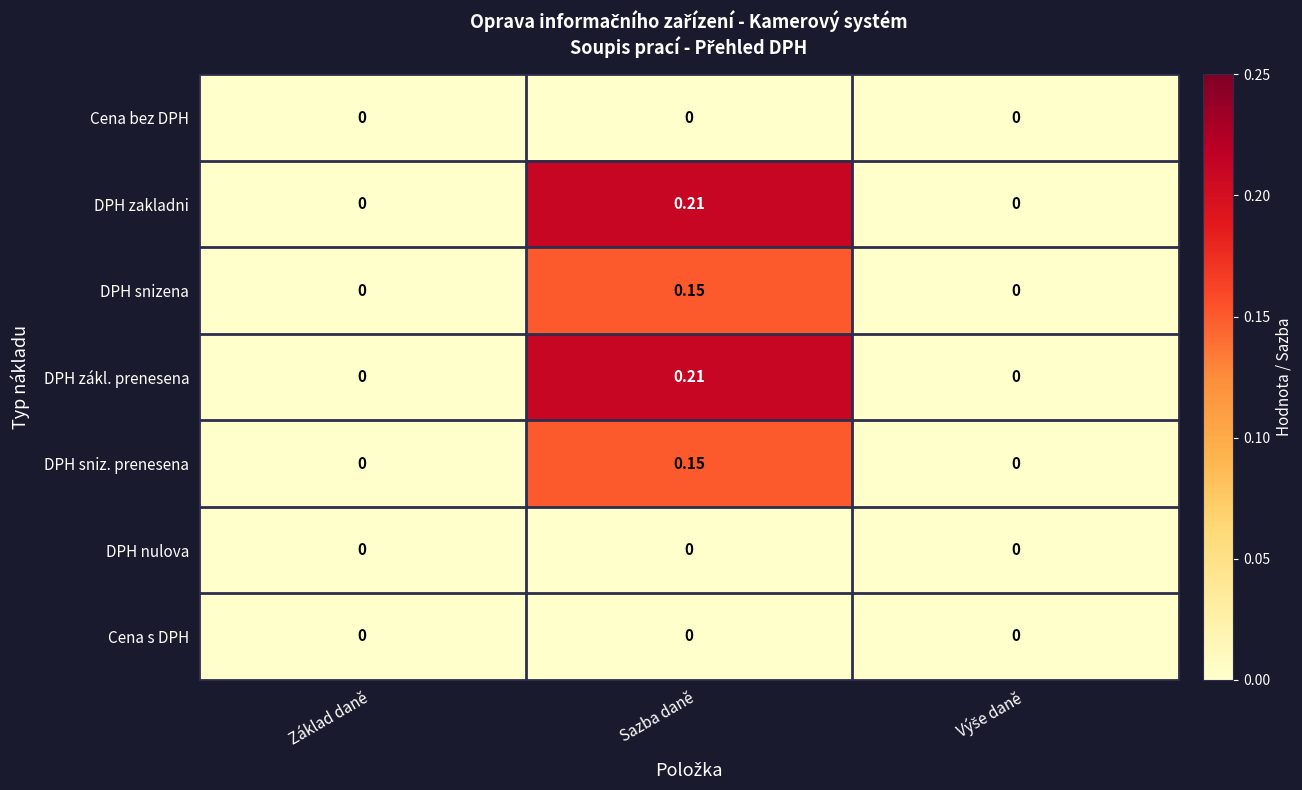

At which category is the sum across all series the highest?

Sazba daně